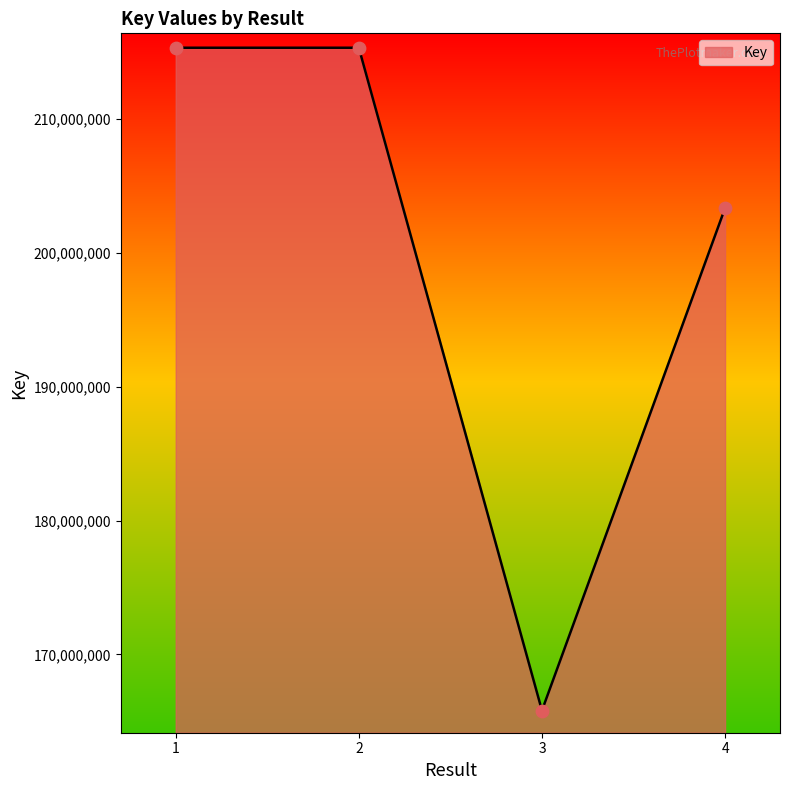

What is the change in value from 2 to 3?

-49528087